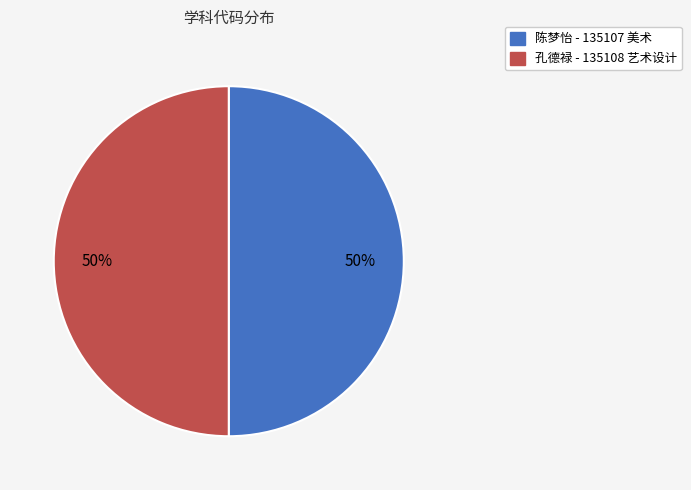

To the nearest percent, what is the average slice percentage?

50%